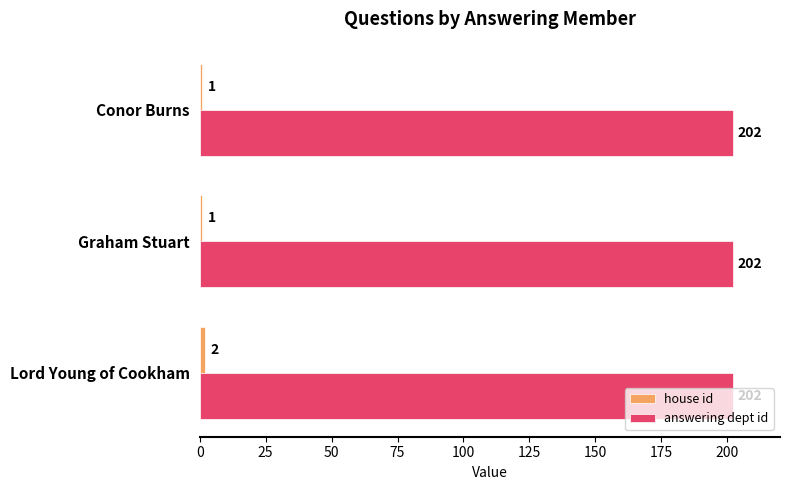

Which series has the largest total across all categories?

answering dept id